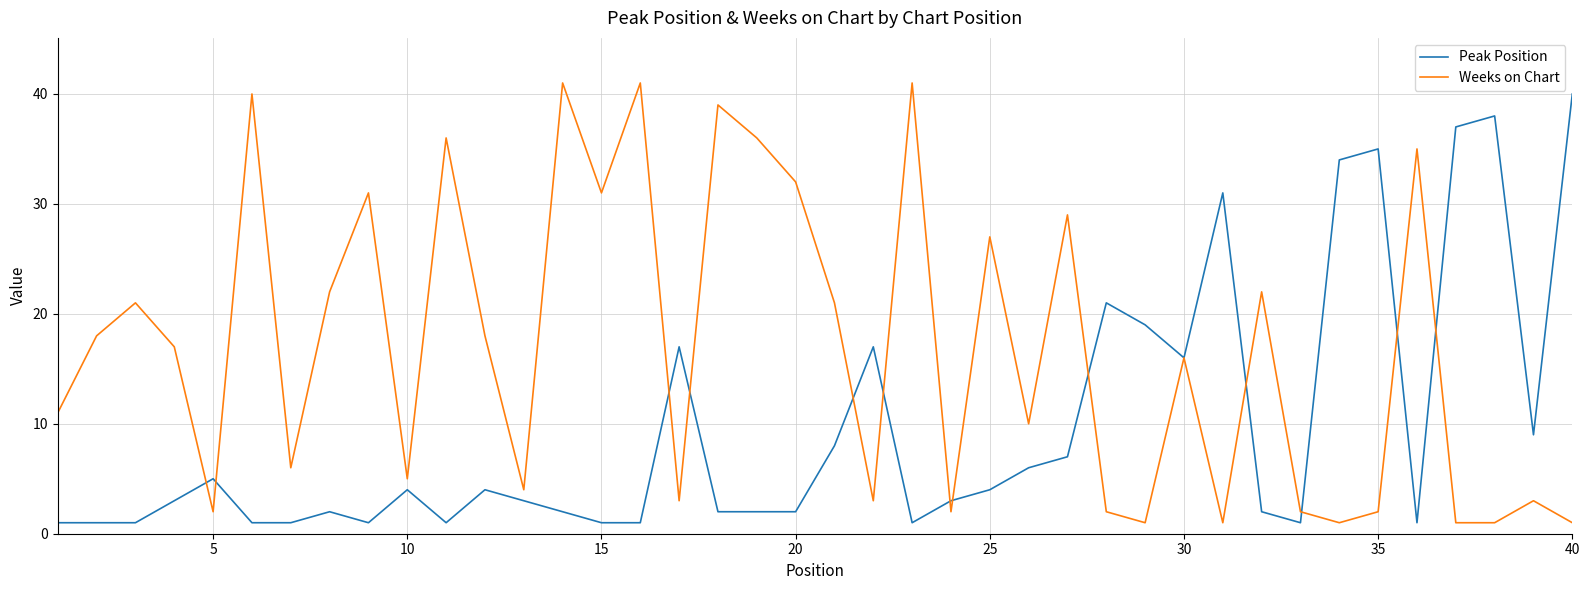

List the series in order of their overall mean, lowest first.

Peak Position, Weeks on Chart